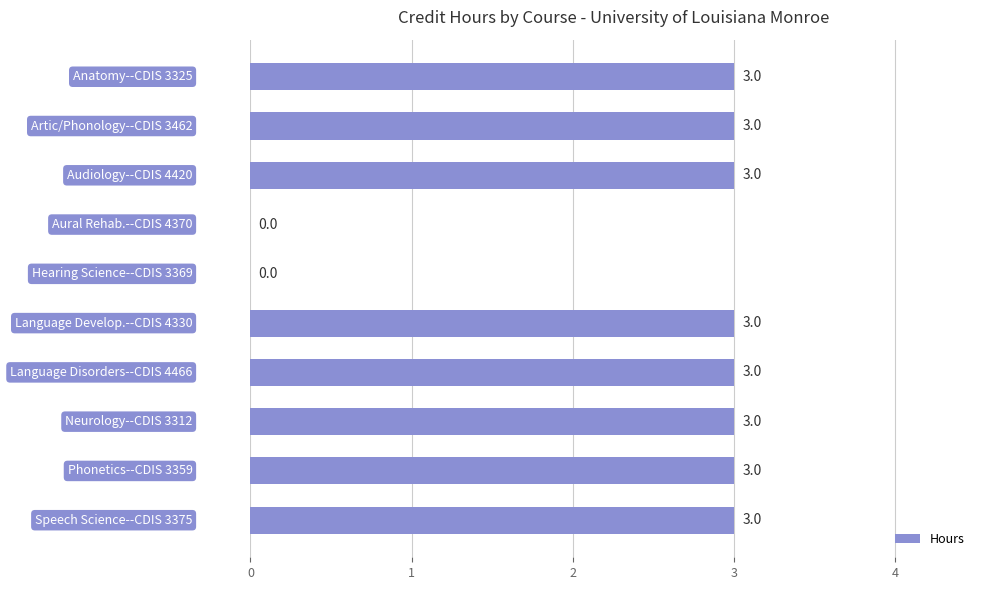

How many values are between 3 and 4?

8